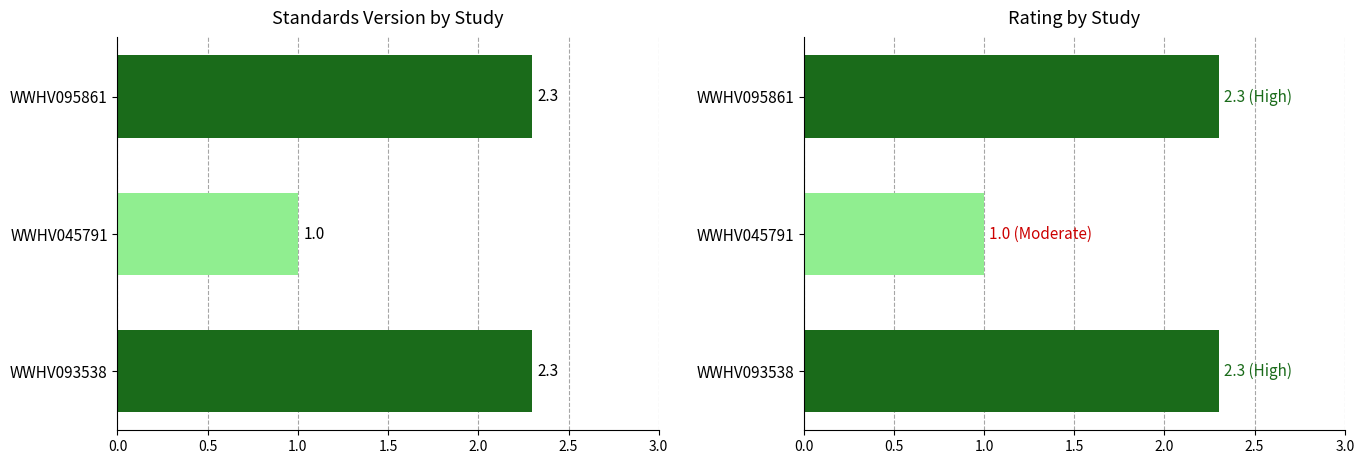

How many data points does each series have?

3